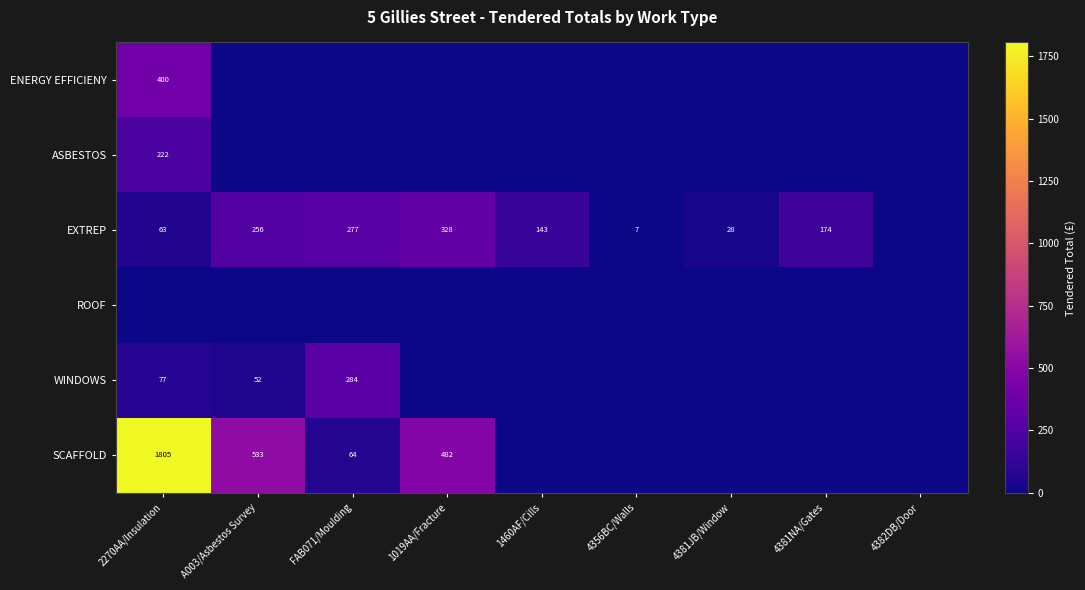

What is the greatest value displayed?

1804.9